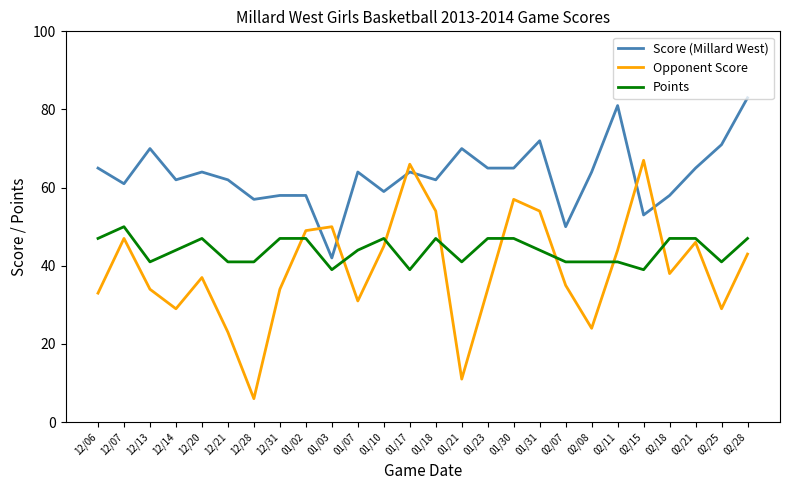

Is the value of Points at 02/07 greater than the value of Score (Millard West) at 01/07?

No